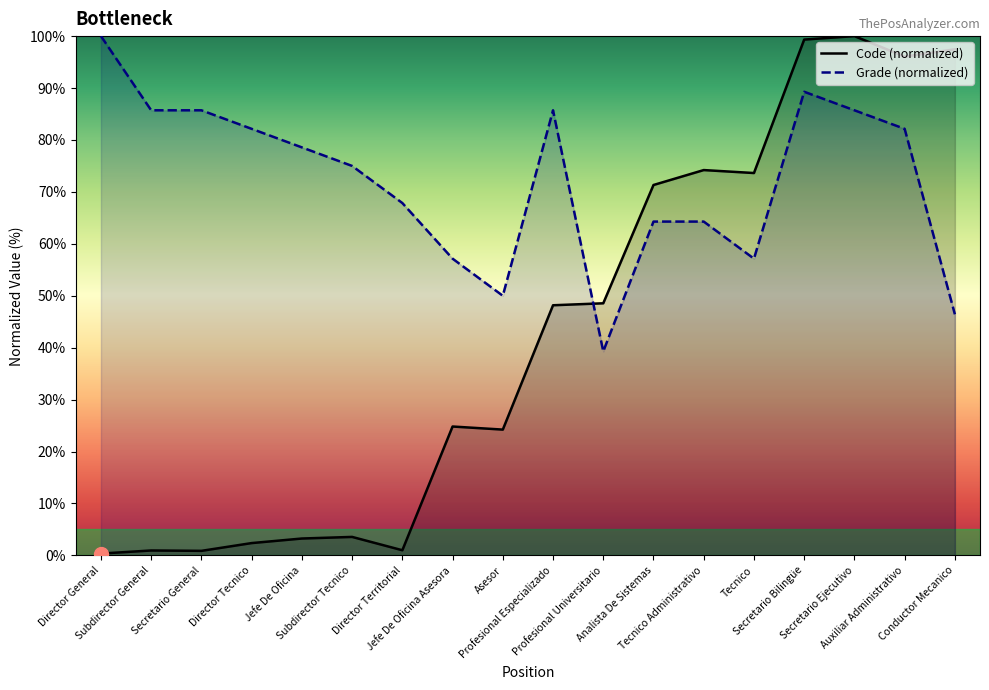

What is the difference between the Code (normalized) values at Tecnico and Director Tecnico?

71.3